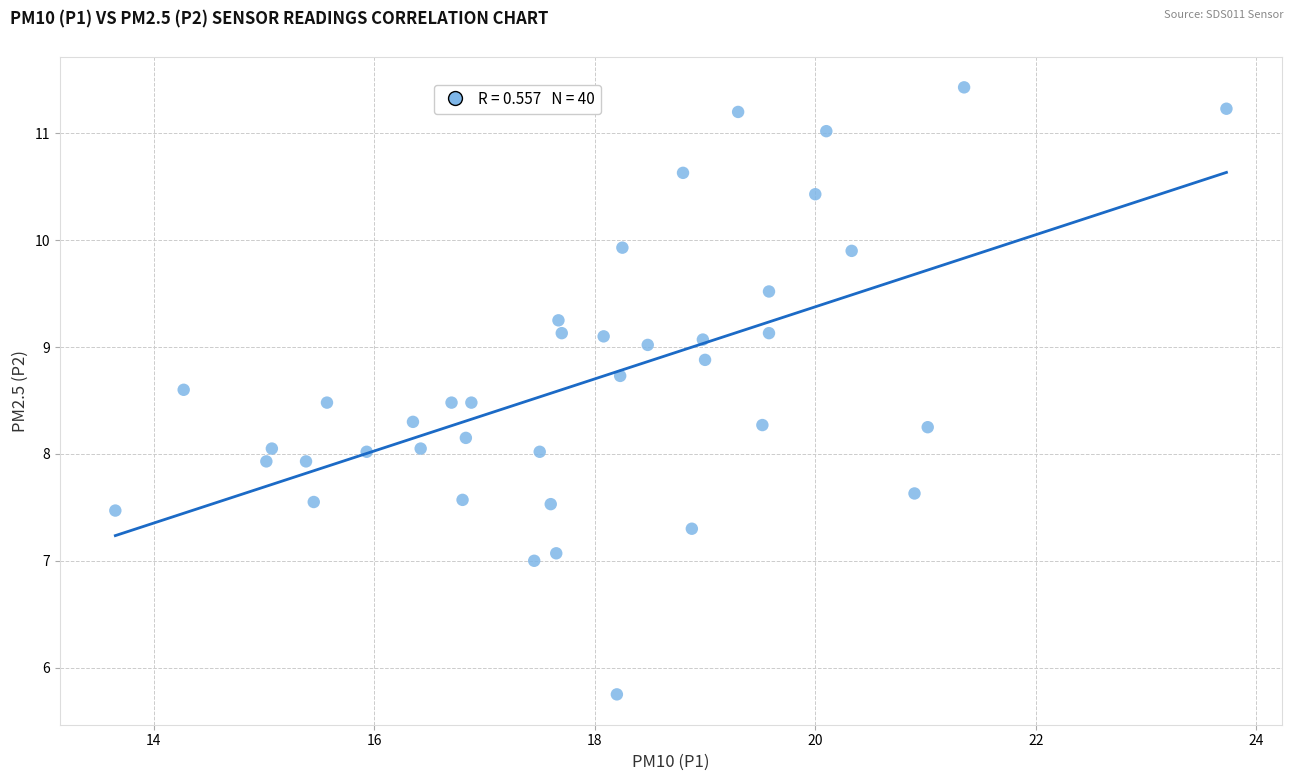

What is the range of X values (max minus min)?

10.1